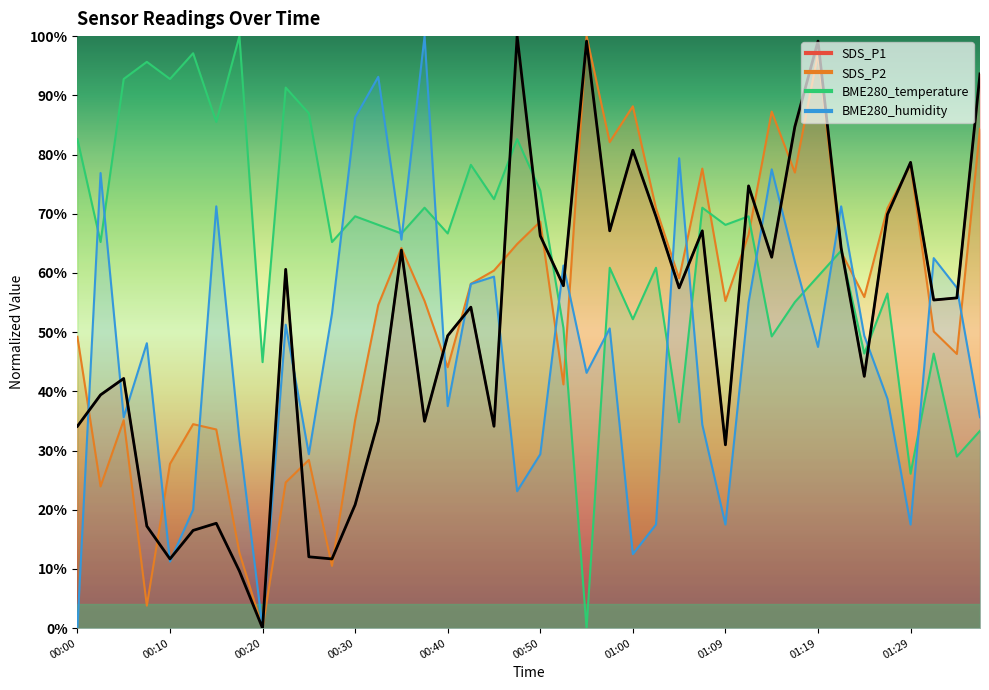

At which category is the sum across all series the highest?

01:19